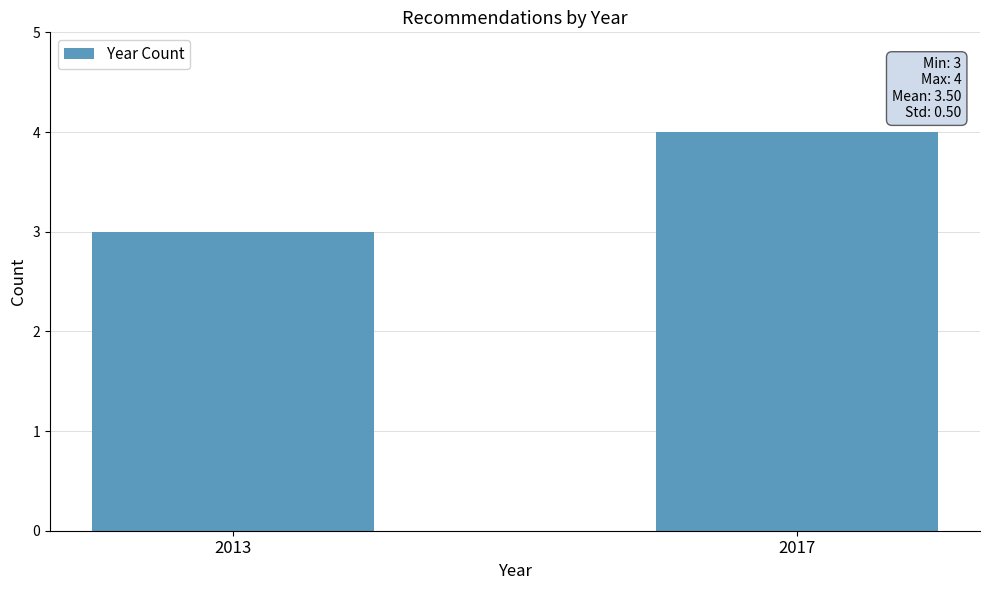

The value at 2017 is 4. True or false?

True